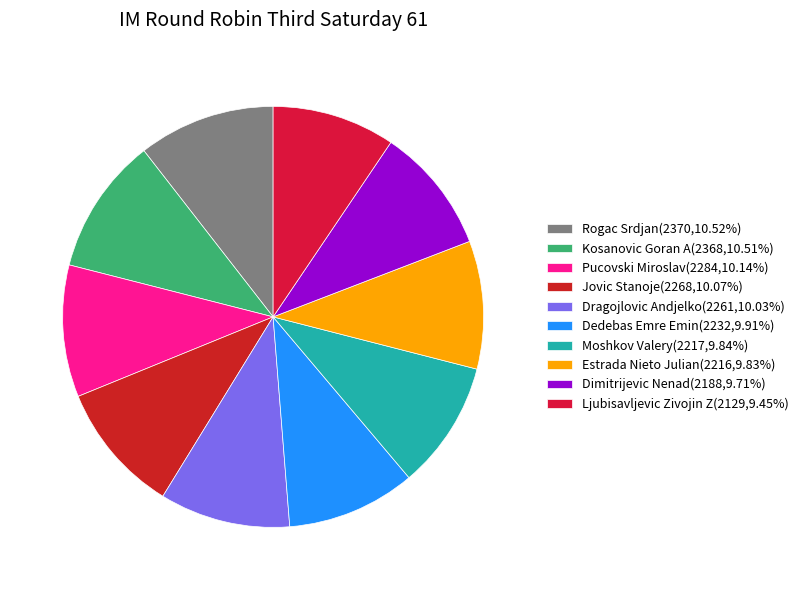

To the nearest percent, what portion does Pucovski Miroslav represent?

10%